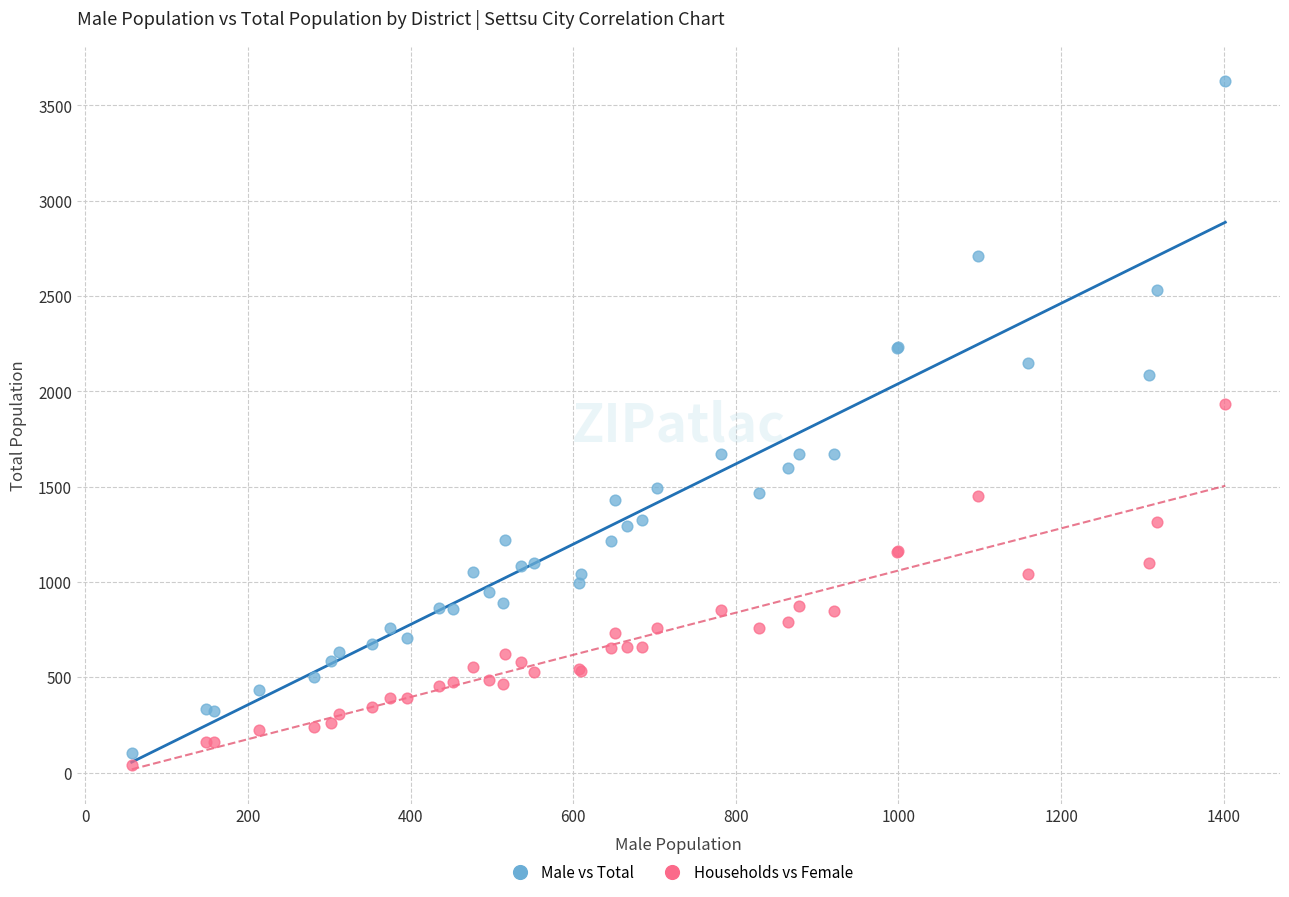

Which series has the widest spread of Y values?

Male vs Total